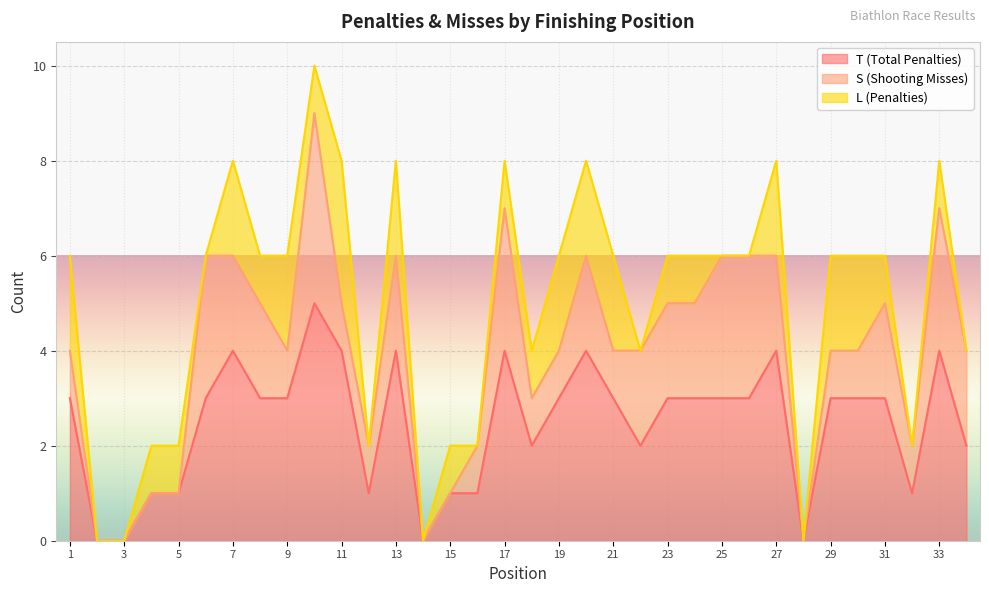

Which series has the largest range (max minus min)?

T (Total Penalties)